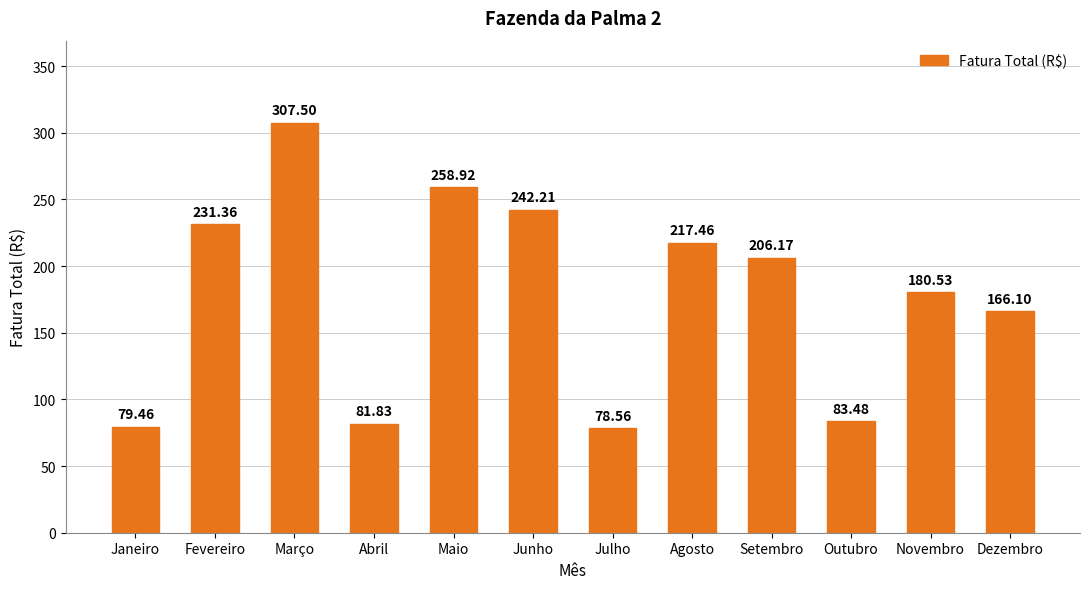

What is the greatest value displayed?

307.5